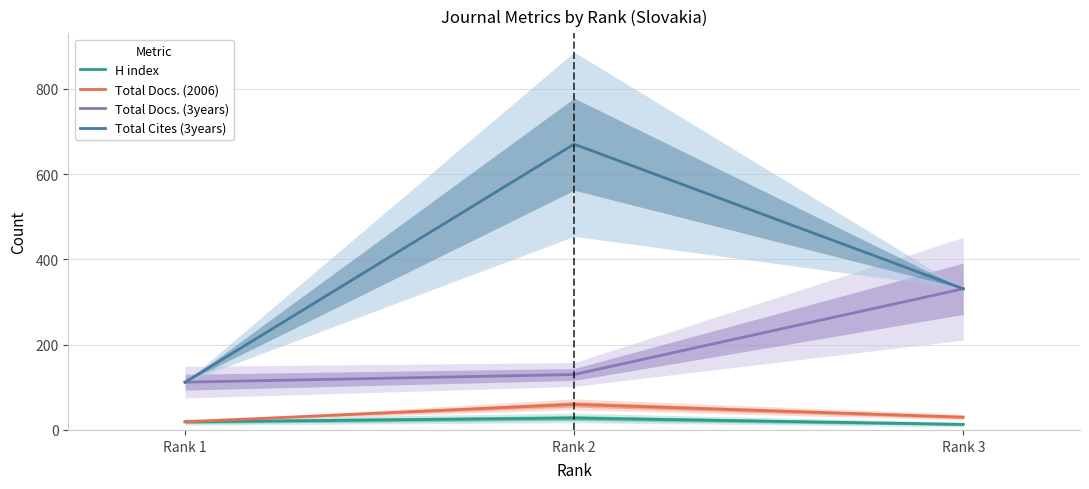

Which series changed the most between Rank 2 and Rank 3?

Total Cites (3years)